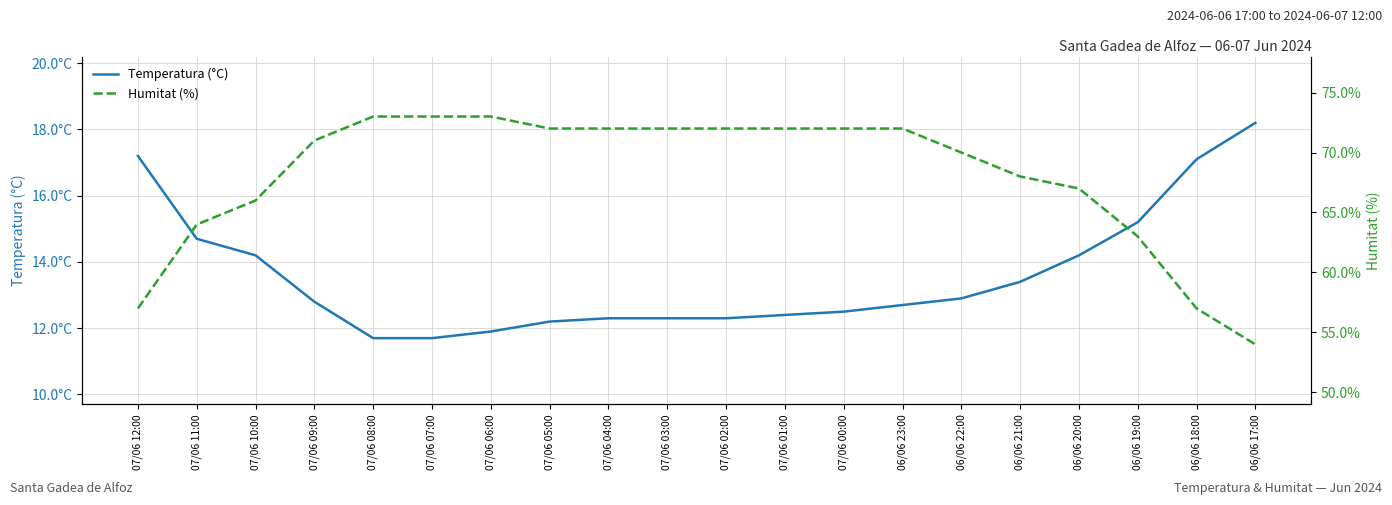

What is the difference between the highest and lowest values at 06/06 19:00?

47.8